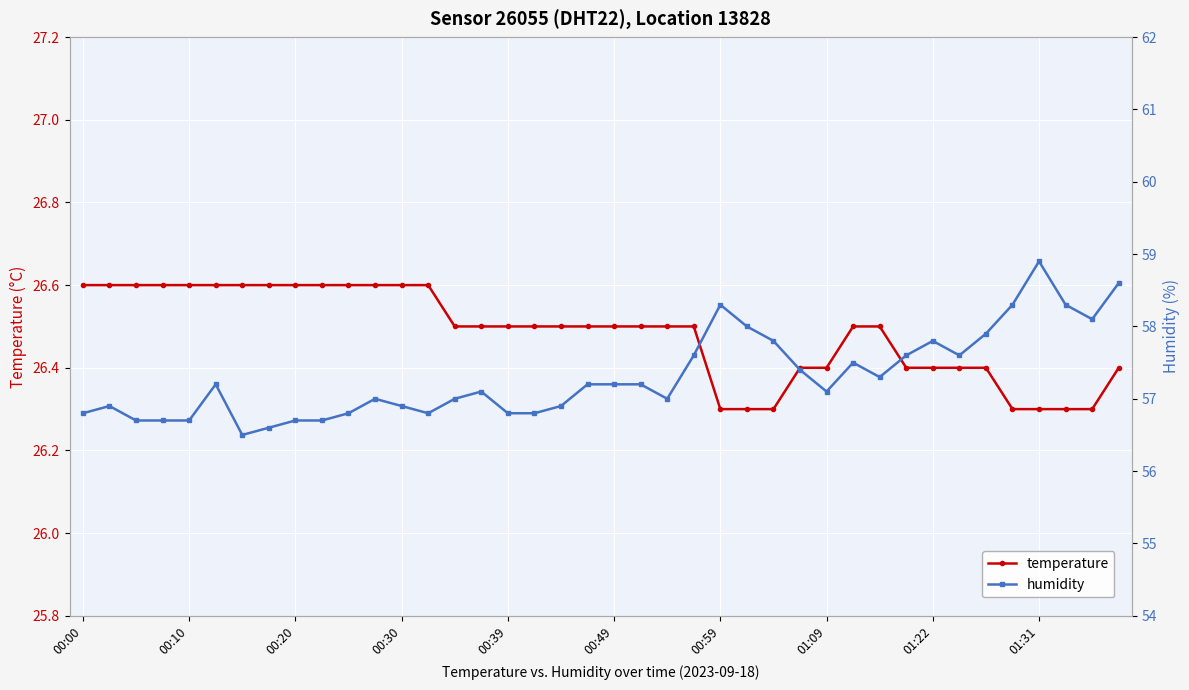

Does the chart display data point markers on the line(s)?

Yes